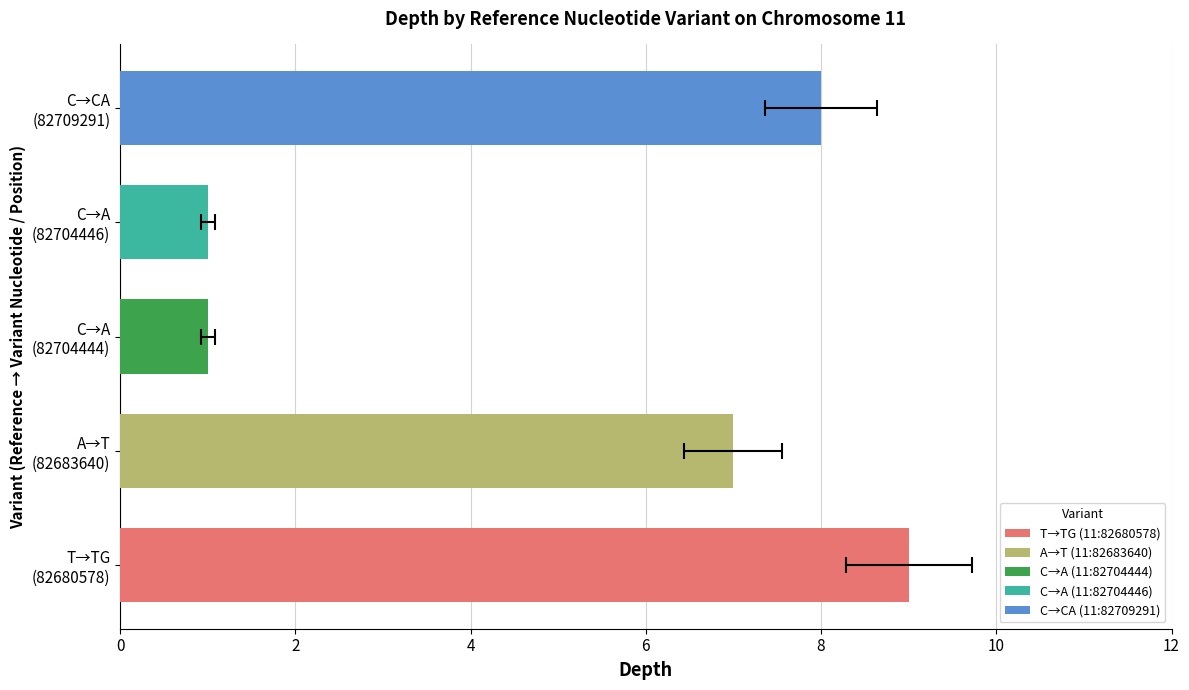

Reading right to left, list all the values displayed in this chart.

8	1	1	7	9